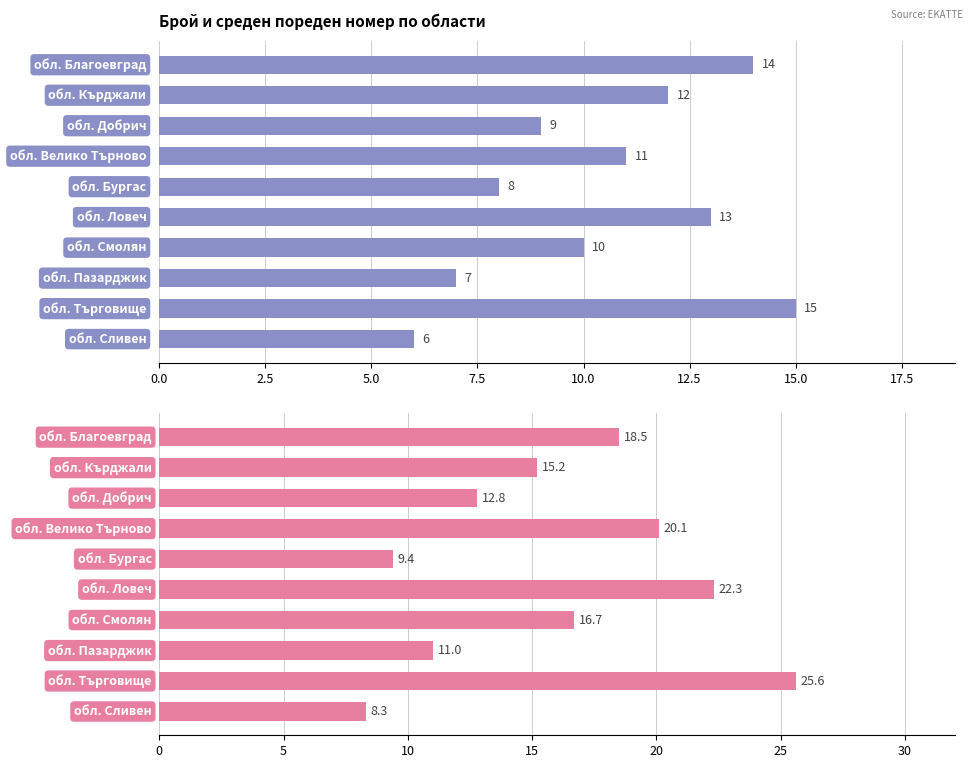

Reading left to right, list all the values displayed in this chart.

Брой населени места: 14.0	12.0	9.0	11.0	8.0	13.0	10.0	7.0	15.0	6.0
Среден пореден номер: 18.5	15.2	12.8	20.1	9.4	22.3	16.7	11.0	25.6	8.3